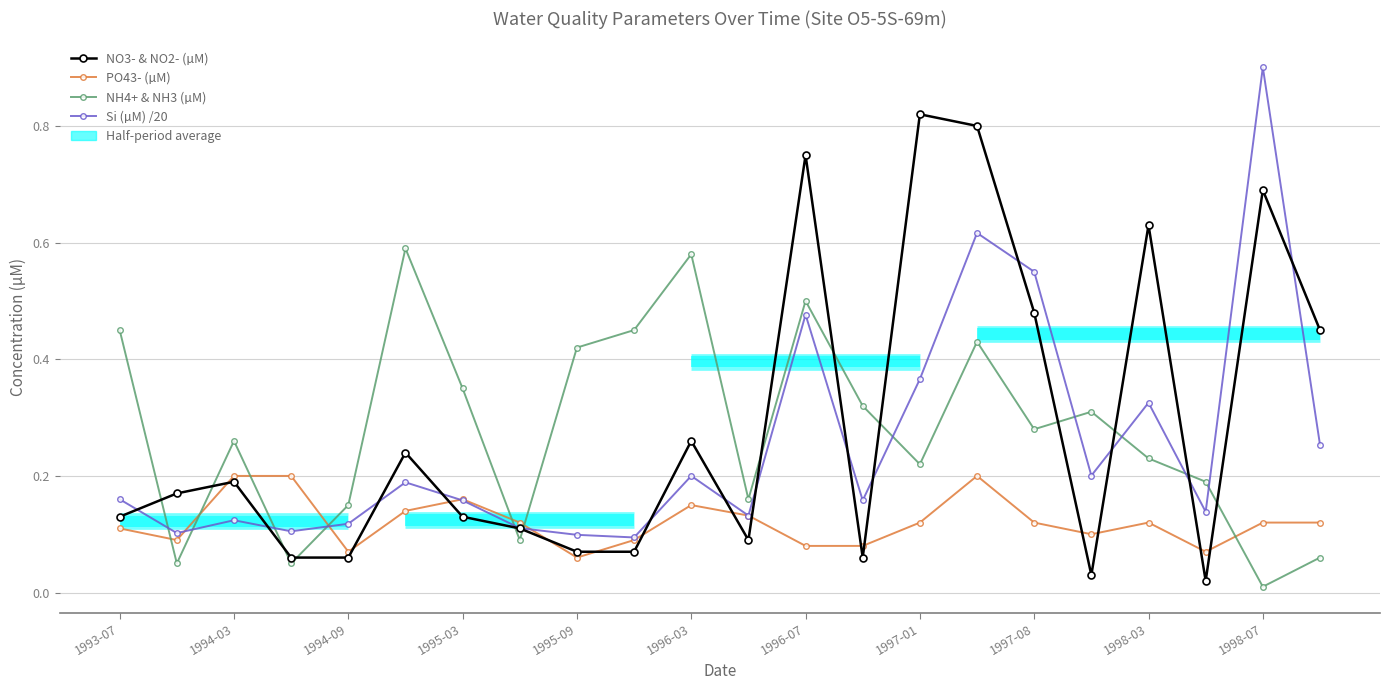

Which series changed the most between 1996-07 and 1998-03?

NH4+ & NH3 (µM)